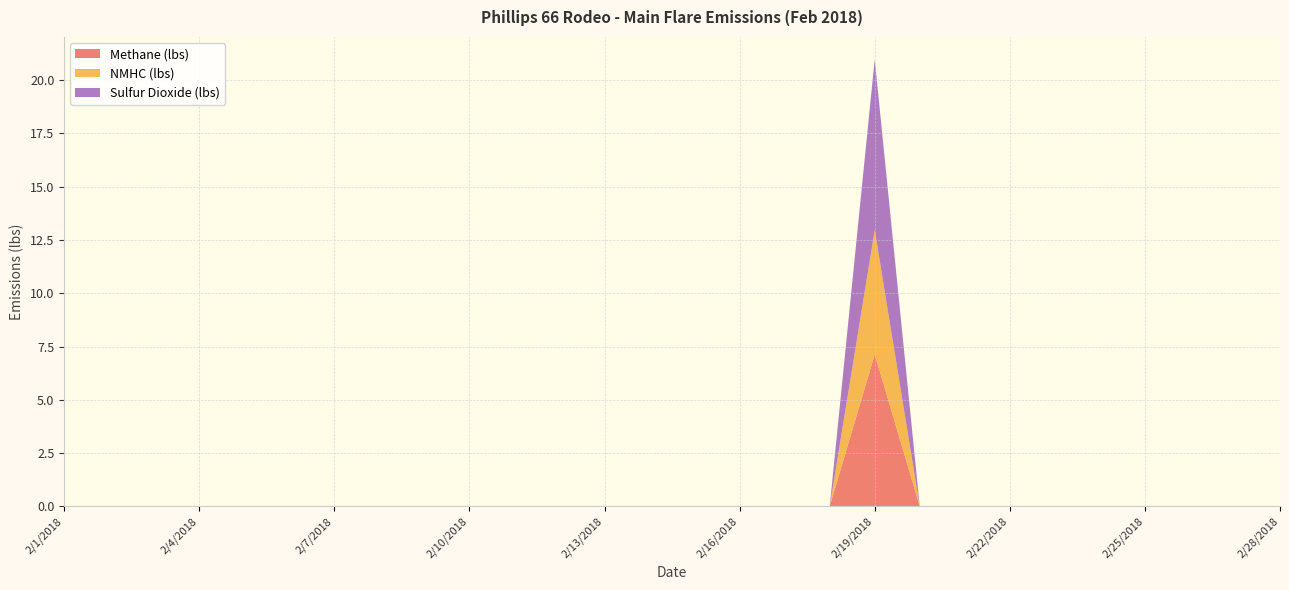

Reading left to right, list all the values displayed in this chart.

Methane (lbs): 2/1/2018=0.0	2/2/2018=0.0	2/3/2018=0.0	2/4/2018=0.0	2/5/2018=0.0	2/6/2018=0.0	2/7/2018=0.0	2/8/2018=0.0	2/9/2018=0.0	2/10/2018=0.0	2/11/2018=0.0	2/12/2018=0.0	2/13/2018=0.0	2/14/2018=0.0	2/15/2018=0.0	2/16/2018=0.0	2/17/2018=0.0	2/18/2018=0.0	2/19/2018=7.1	2/20/2018=0.0	2/21/2018=0.0	2/22/2018=0.0	2/23/2018=0.0	2/24/2018=0.0	2/25/2018=0.0	2/26/2018=0.0	2/27/2018=0.0	2/28/2018=0.0
NMHC (lbs): 2/1/2018=0.0	2/2/2018=0.0	2/3/2018=0.0	2/4/2018=0.0	2/5/2018=0.0	2/6/2018=0.0	2/7/2018=0.0	2/8/2018=0.0	2/9/2018=0.0	2/10/2018=0.0	2/11/2018=0.0	2/12/2018=0.0	2/13/2018=0.0	2/14/2018=0.0	2/15/2018=0.0	2/16/2018=0.0	2/17/2018=0.0	2/18/2018=0.0	2/19/2018=5.8	2/20/2018=0.0	2/21/2018=0.0	2/22/2018=0.0	2/23/2018=0.0	2/24/2018=0.0	2/25/2018=0.0	2/26/2018=0.0	2/27/2018=0.0	2/28/2018=0.0
Sulfur Dioxide (lbs): 2/1/2018=0.0	2/2/2018=0.0	2/3/2018=0.0	2/4/2018=0.0	2/5/2018=0.0	2/6/2018=0.0	2/7/2018=0.0	2/8/2018=0.0	2/9/2018=0.0	2/10/2018=0.0	2/11/2018=0.0	2/12/2018=0.0	2/13/2018=0.0	2/14/2018=0.0	2/15/2018=0.0	2/16/2018=0.0	2/17/2018=0.0	2/18/2018=0.0	2/19/2018=8.0	2/20/2018=0.0	2/21/2018=0.0	2/22/2018=0.0	2/23/2018=0.0	2/24/2018=0.0	2/25/2018=0.0	2/26/2018=0.0	2/27/2018=0.0	2/28/2018=0.0